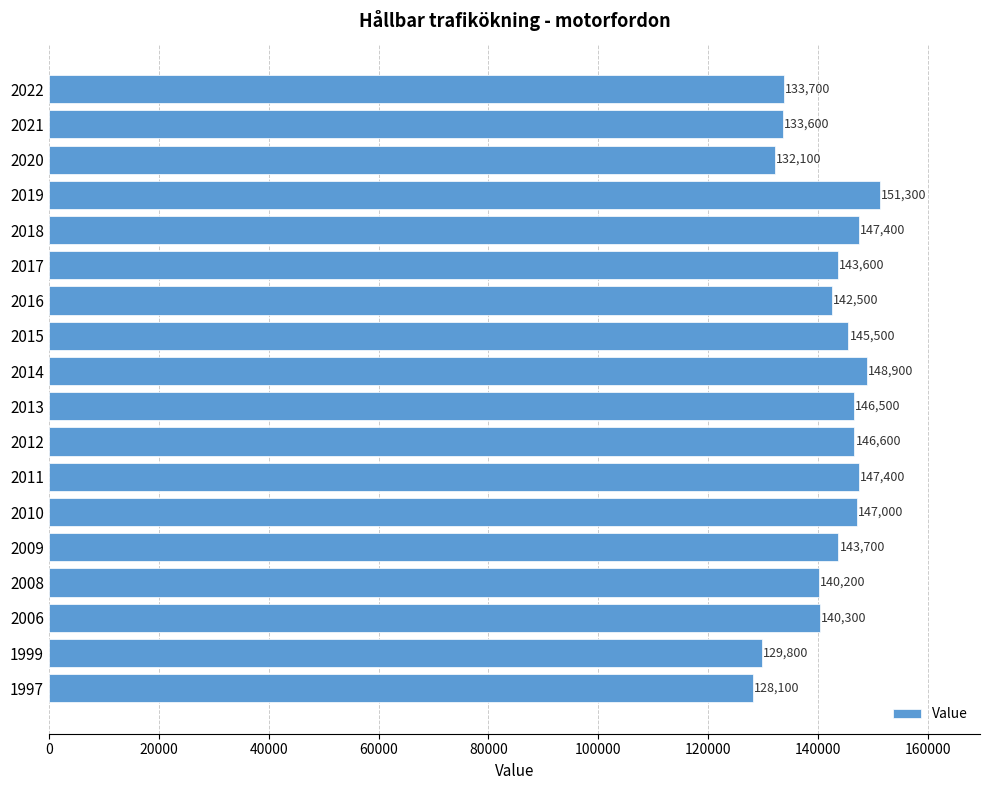

What is the change in value from 2012 to 2015?

-1100